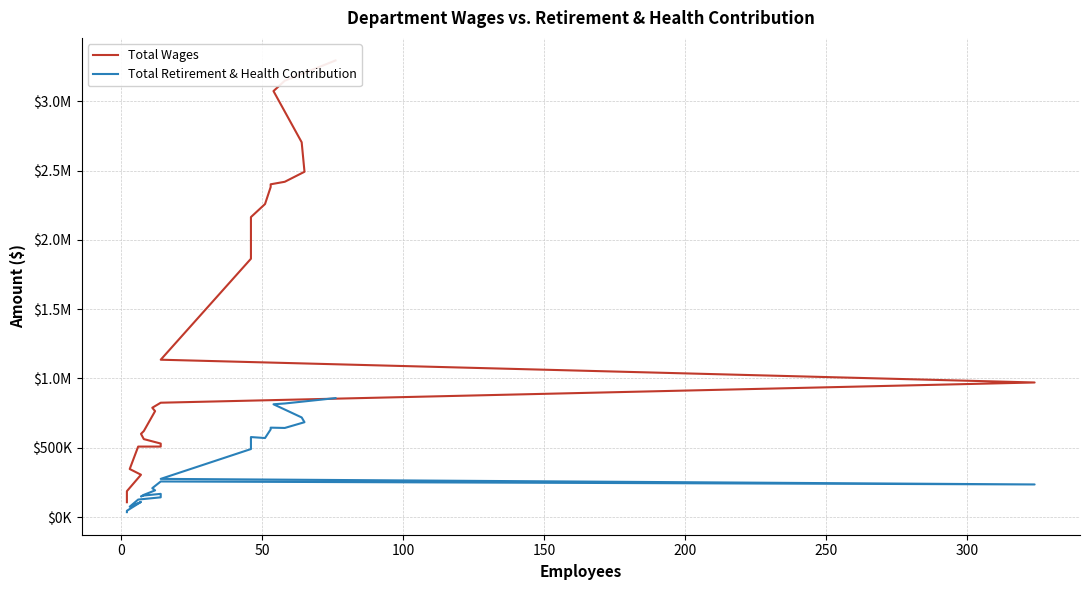

What is the total value across all series at 50?

231544